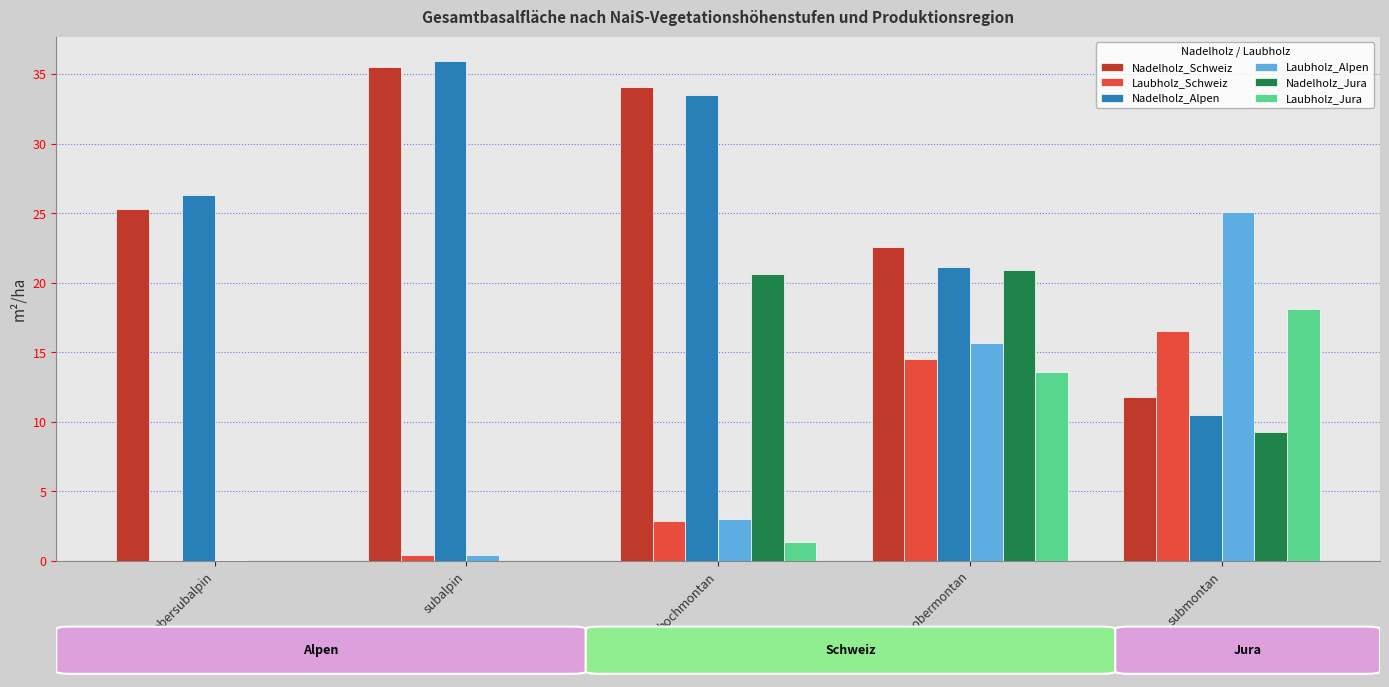

Is it true that Nadelholz_Jura equals 3.0 at submontan?

False